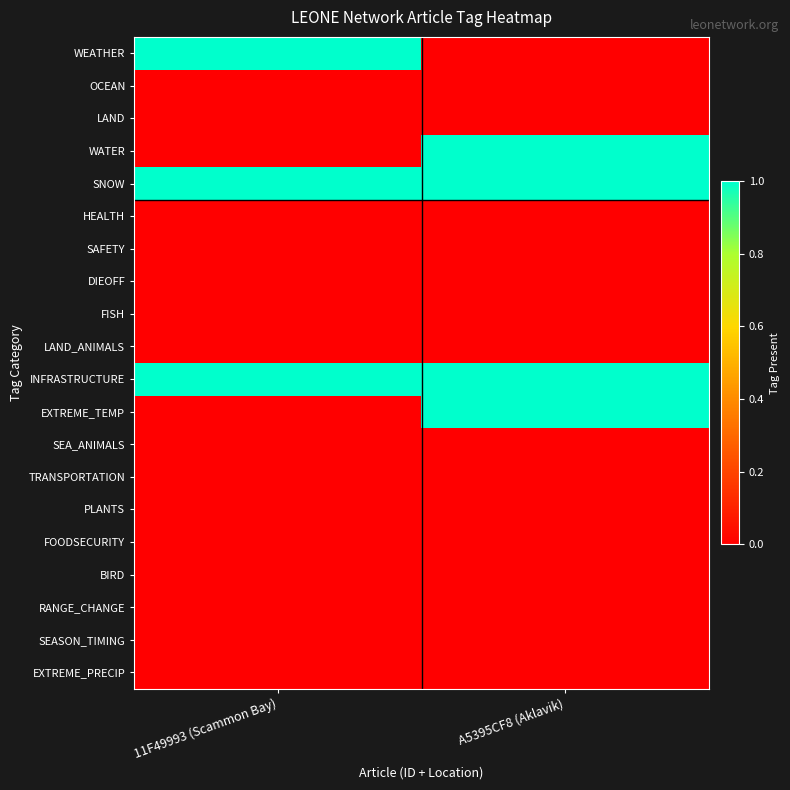

Which category has the lowest value across all series?

A5395CF8 (Aklavik)